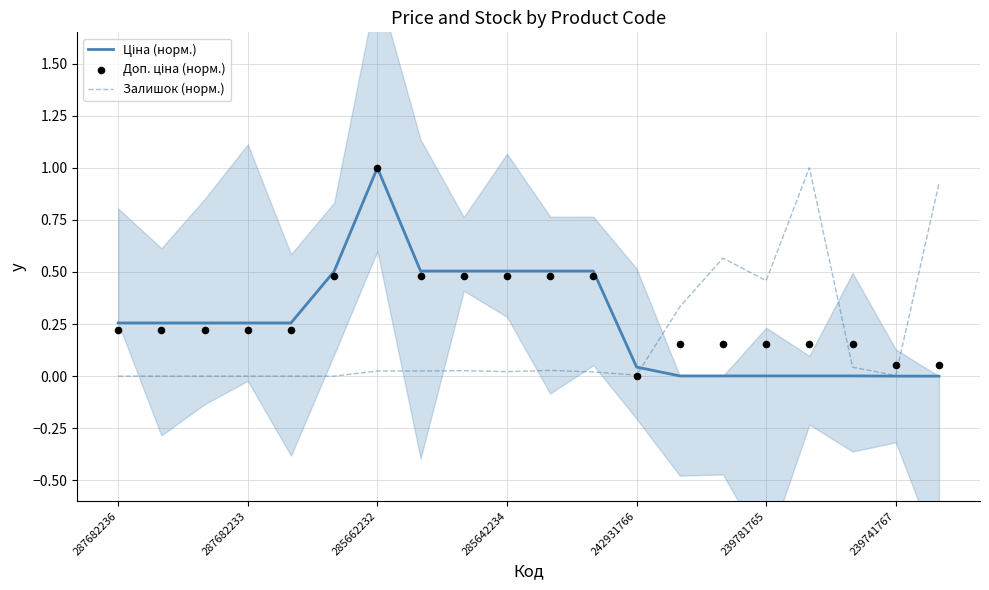

Which series has the largest Y range (max minus min)?

Ціна (норм.)